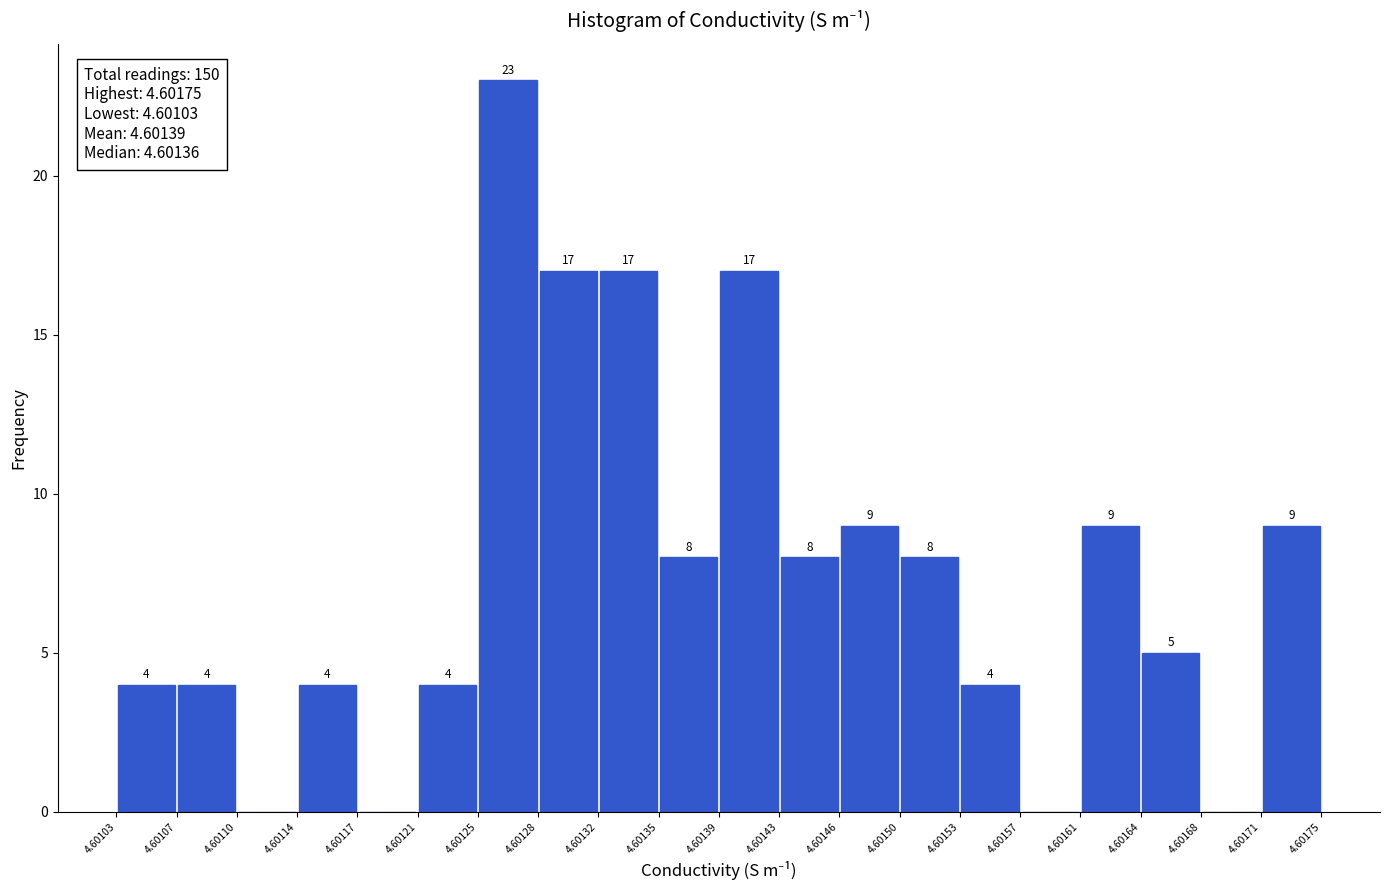

Over which range of the x-axis is the bar tallest?

4.60125 to 4.60128